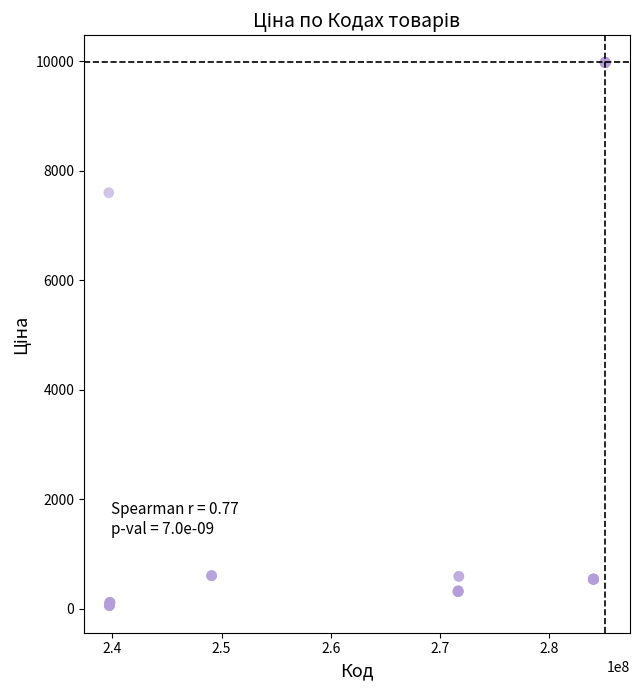

What Y value in the scatter plot is closest to 5016?

7596.5